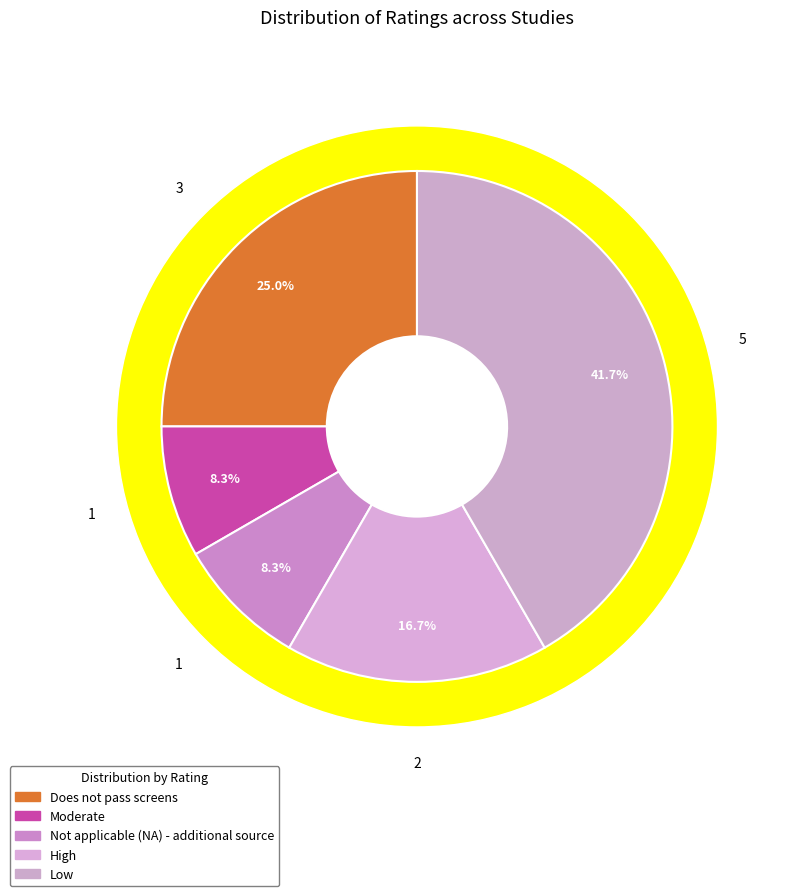

What percentage is NOT represented by Not applicable (NA) - additional source?

91.7%